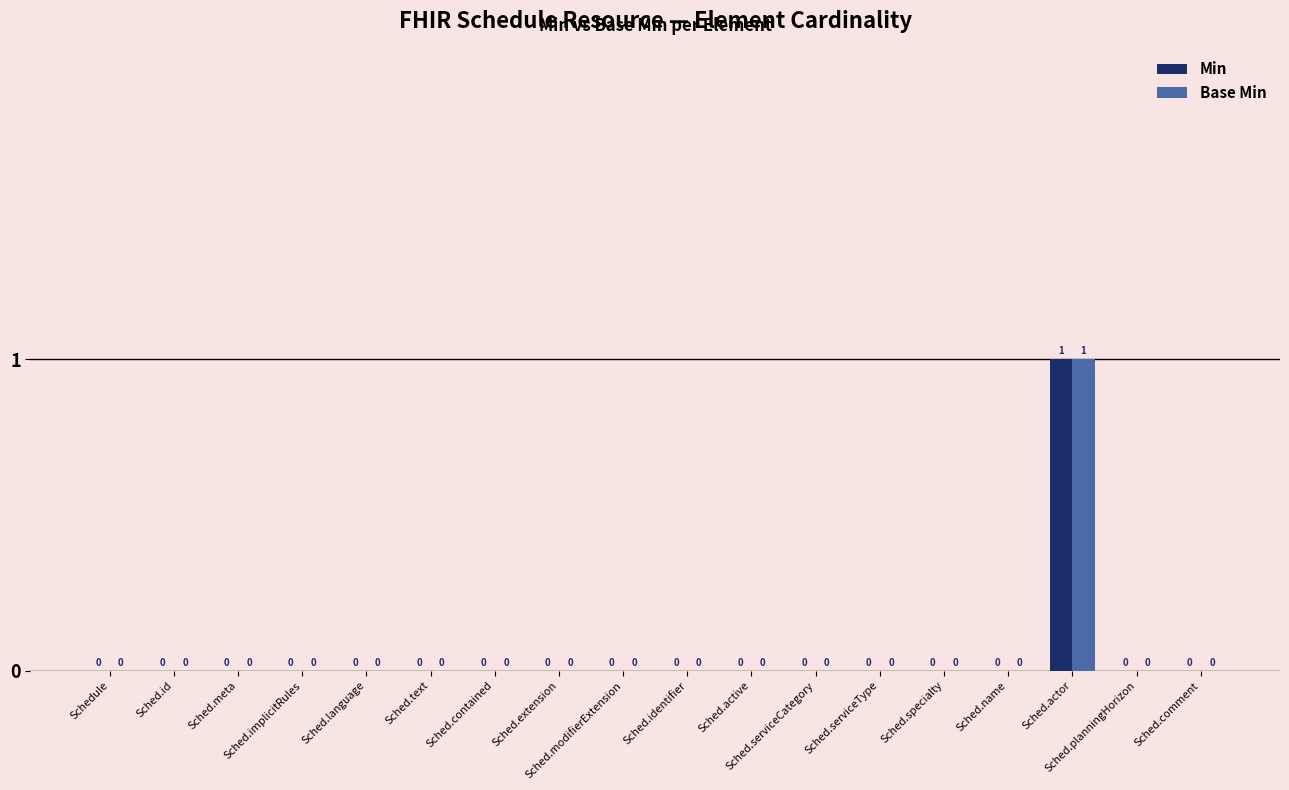

How many Base Min values are between 0 and 1?

18